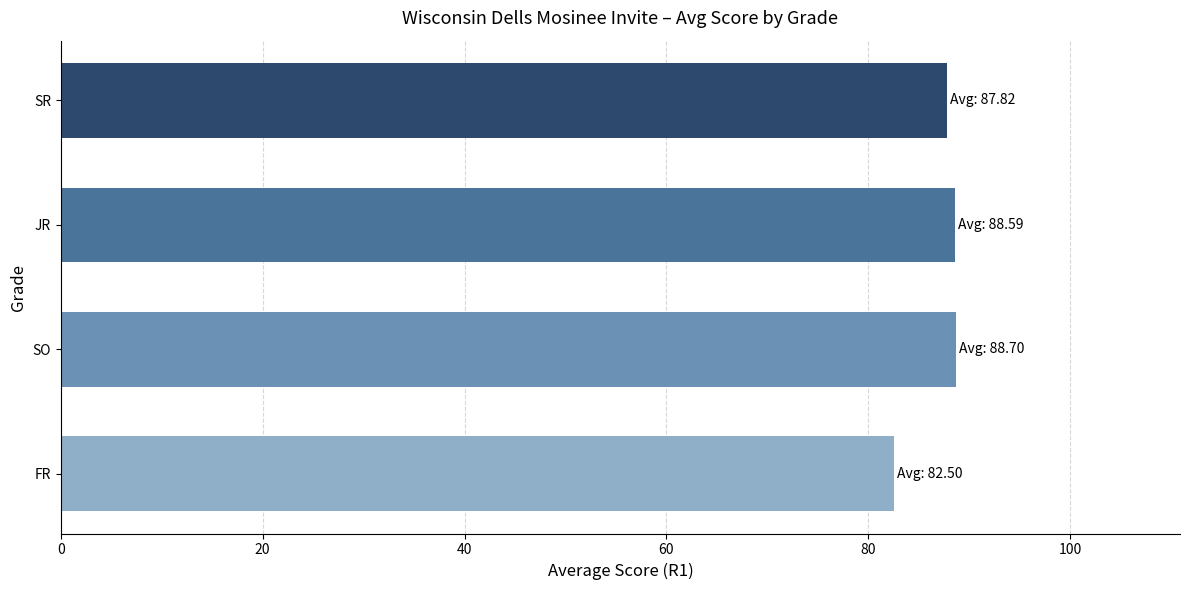

At which category does the chart reach its minimum across all series?

FR